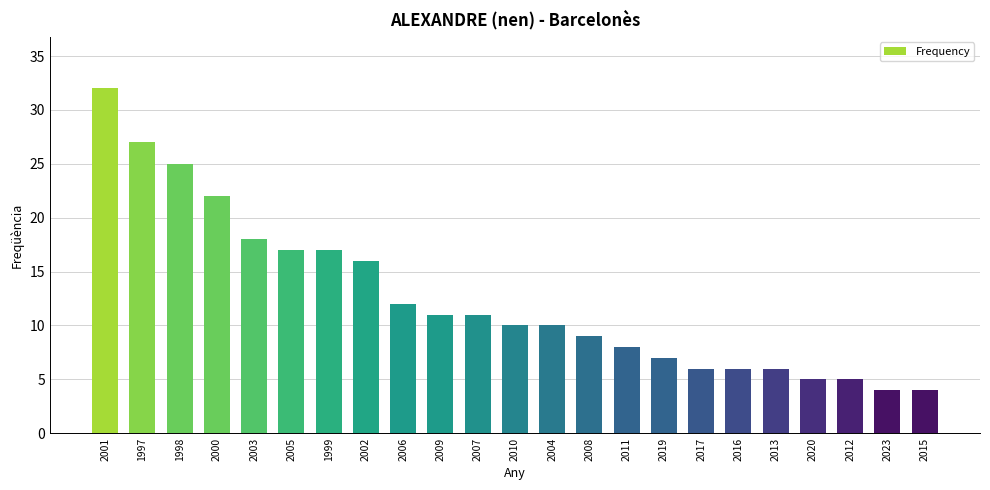

What is the maximum value shown in the chart?

32